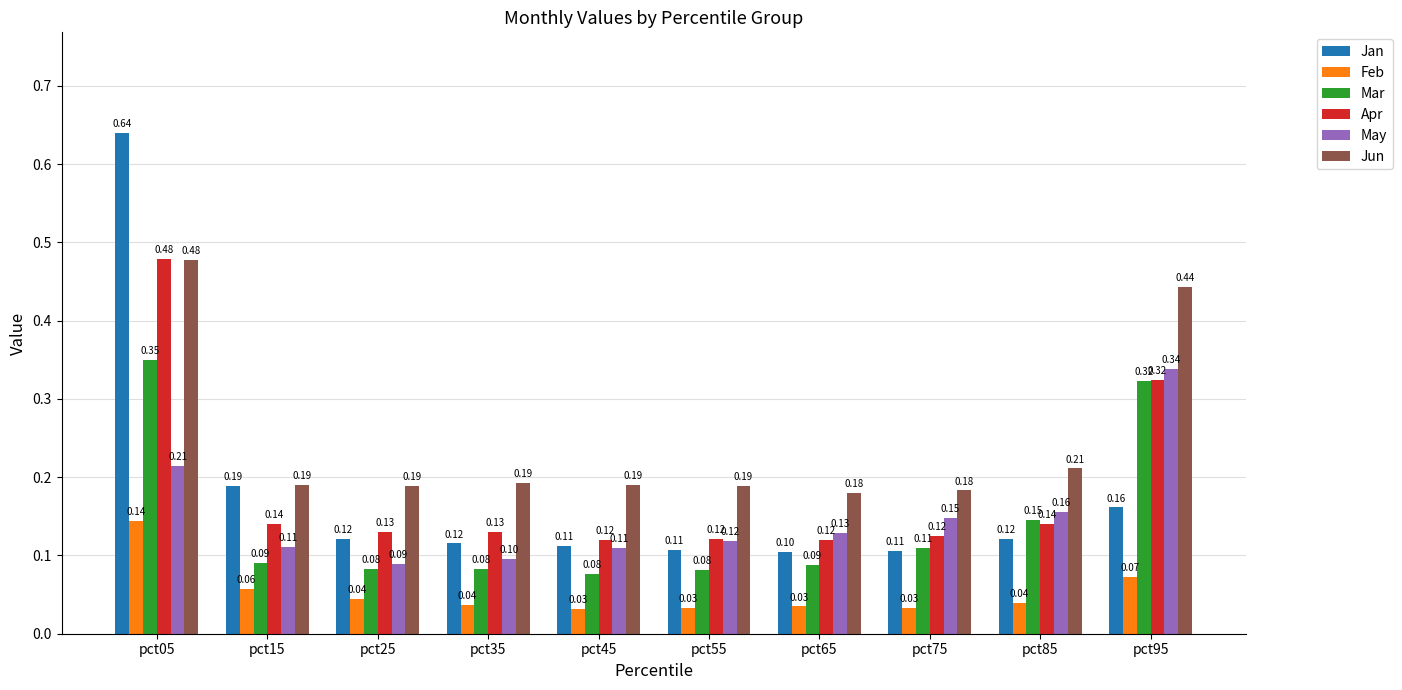

Count the Jun values in the range 0 to 1.

10